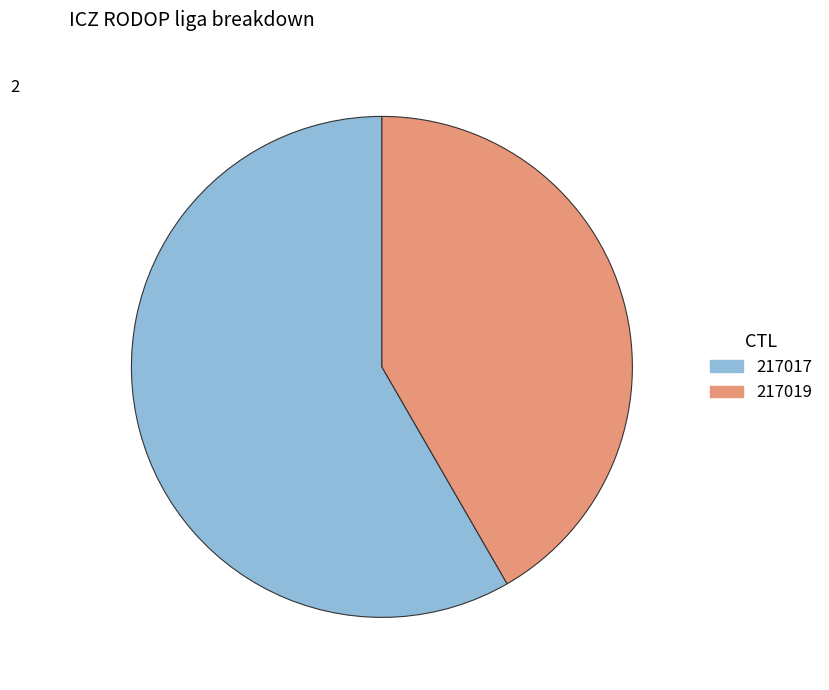

What is the ratio of the value at 217019 to the value at 217017?

0.7